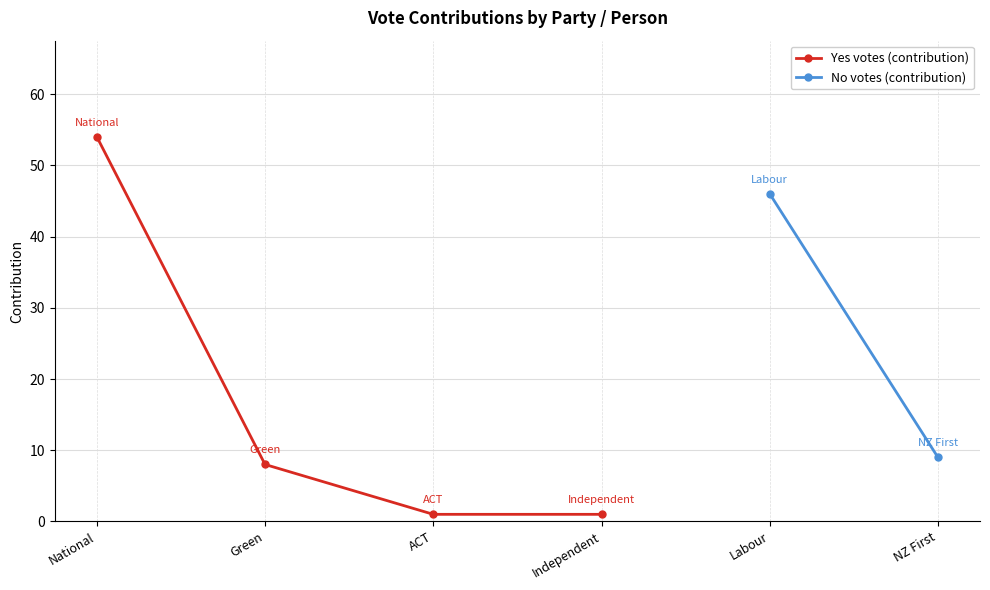

What is the value of the 3rd point from the left?

1